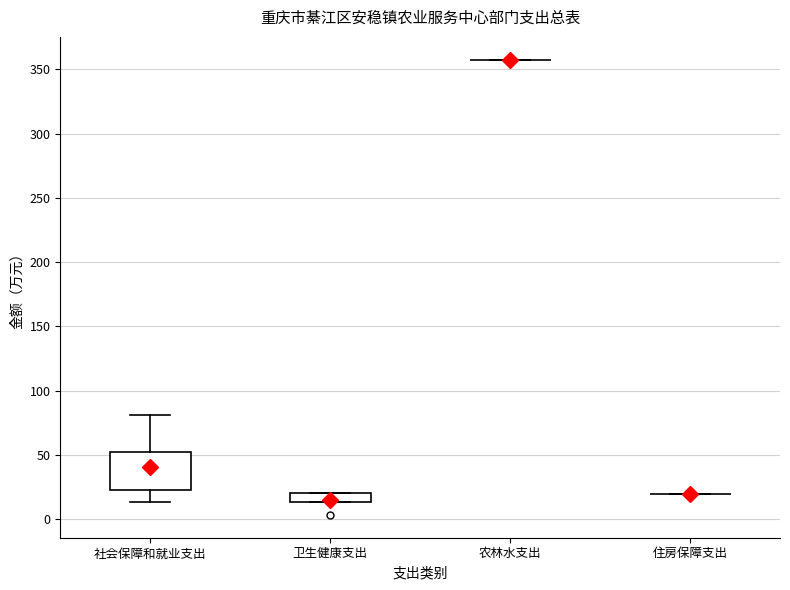

Which box is the tallest, from its lower edge to its upper edge?

社会保障和就业支出